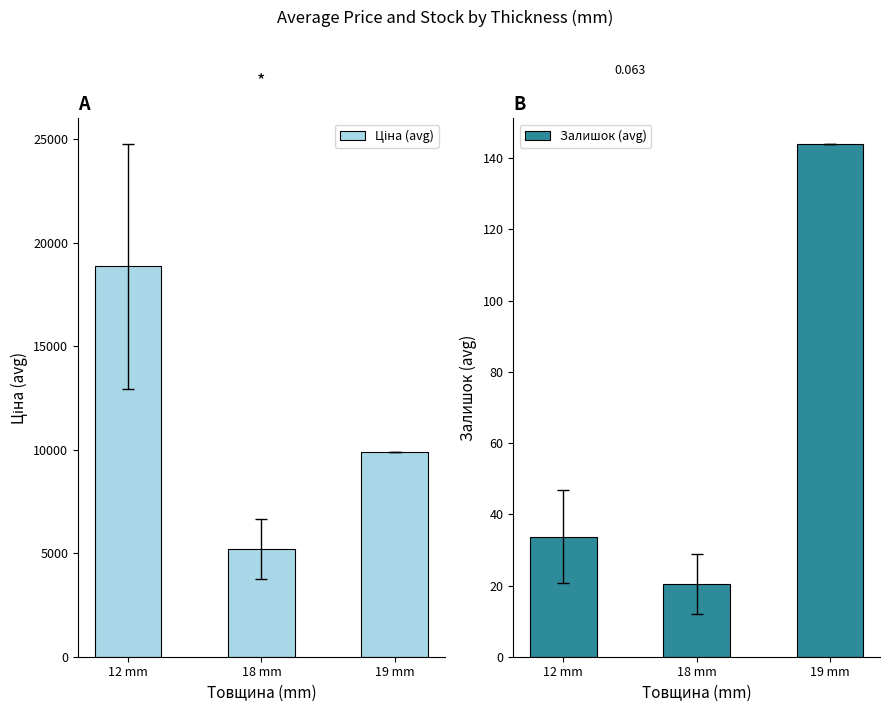

True or false: Ціна (avg) has a value of 2883.6 at 19 mm.

False